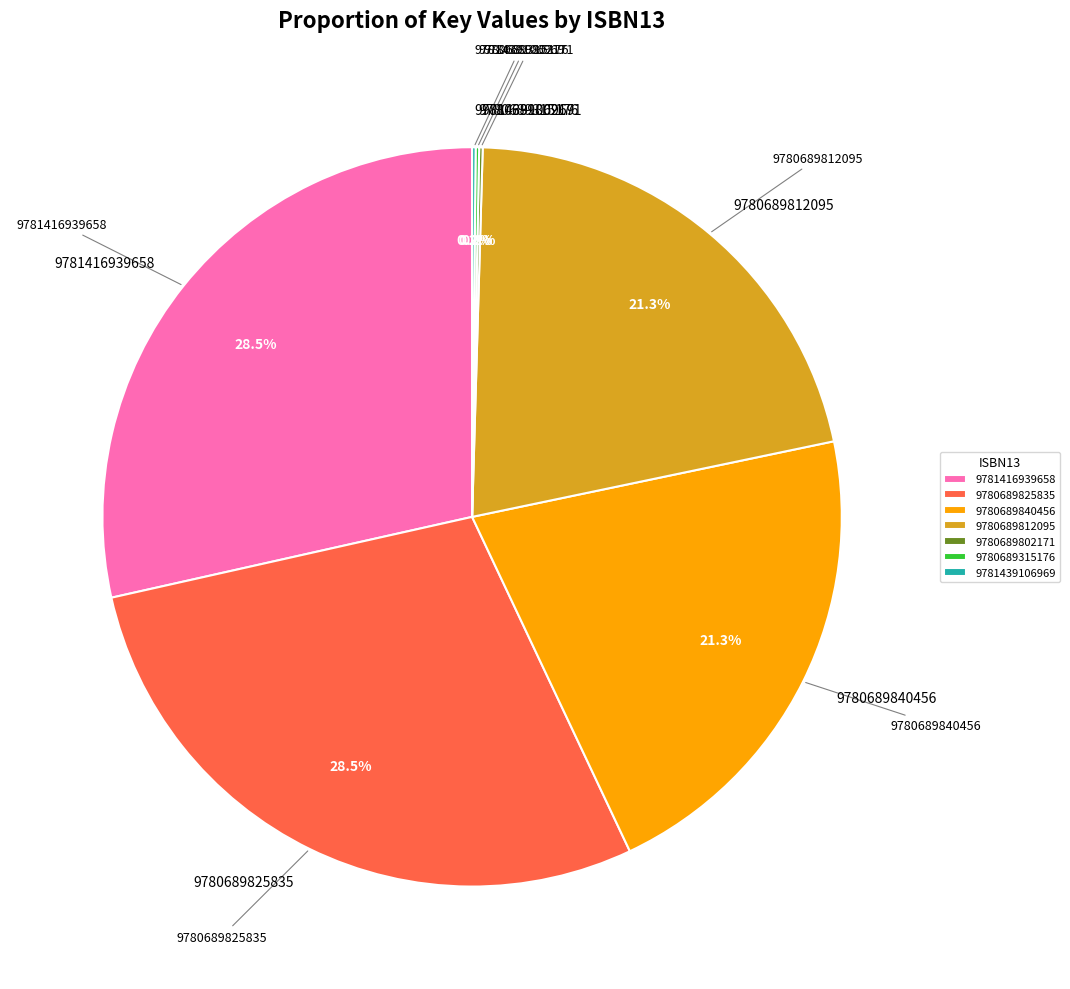

Rank the categories by value from lowest to highest.

9780689802171, 9780689315176, 9781439106969, 9780689840456, 9780689812095, 9781416939658, 9780689825835